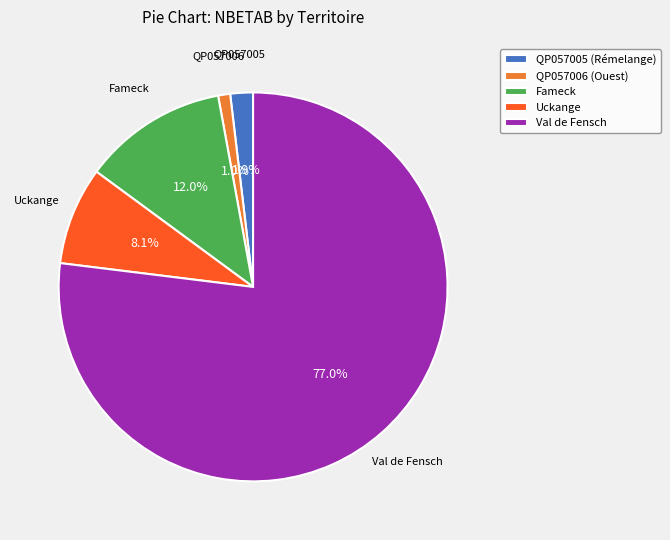

Is there any slice that represents more than half of the pie?

Yes